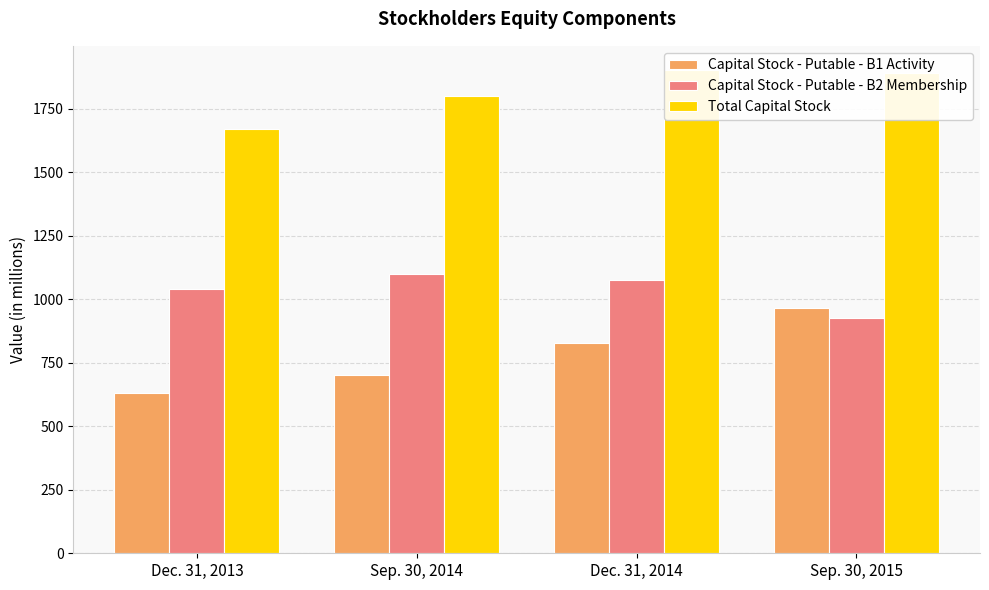

What is the sum of the Capital Stock - Putable - B1 Activity values at Sep. 30, 2014 and Dec. 31, 2013?

1332